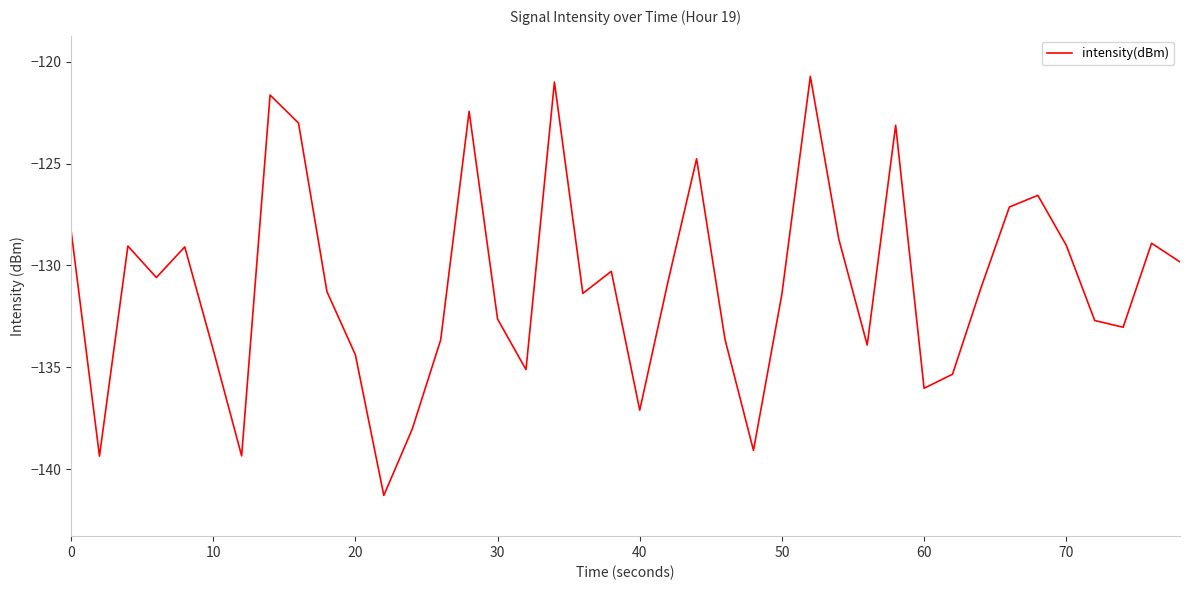

What is the minimum value shown in the chart?

-141.3